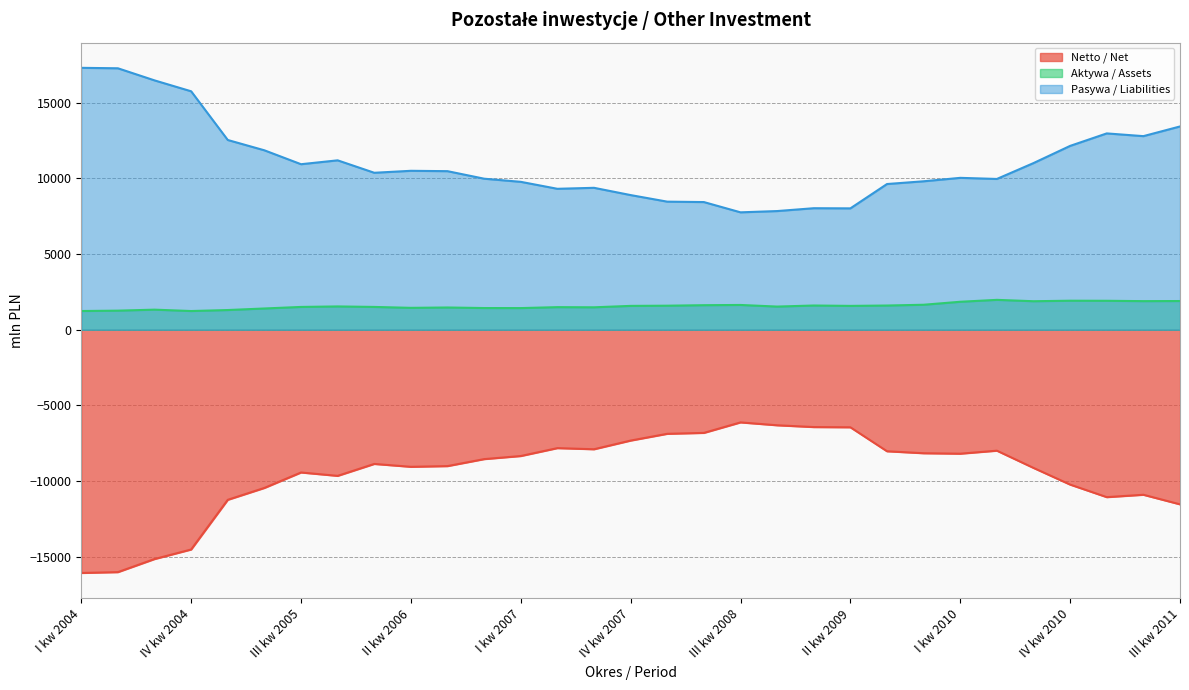

Which series changed the most between III kw 2006 and III kw 2009?

Netto / Net